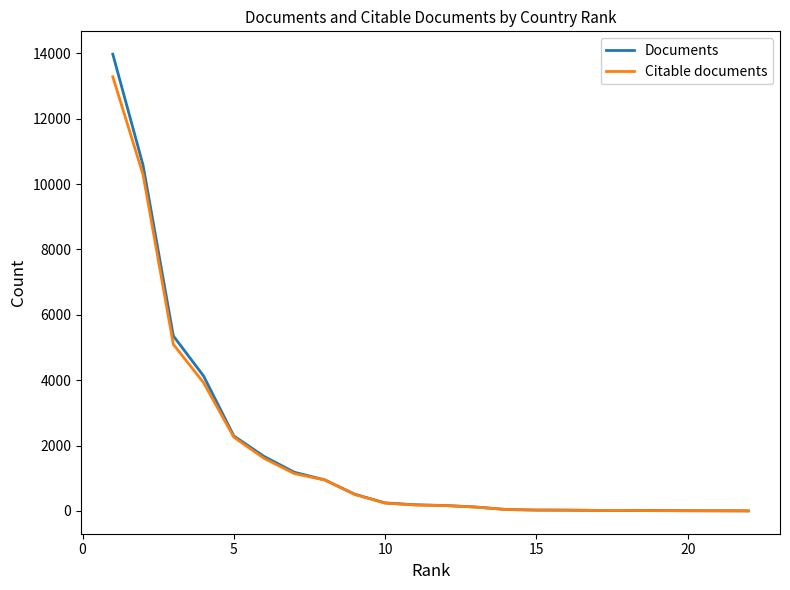

What is the minimum value for Citable documents?

1